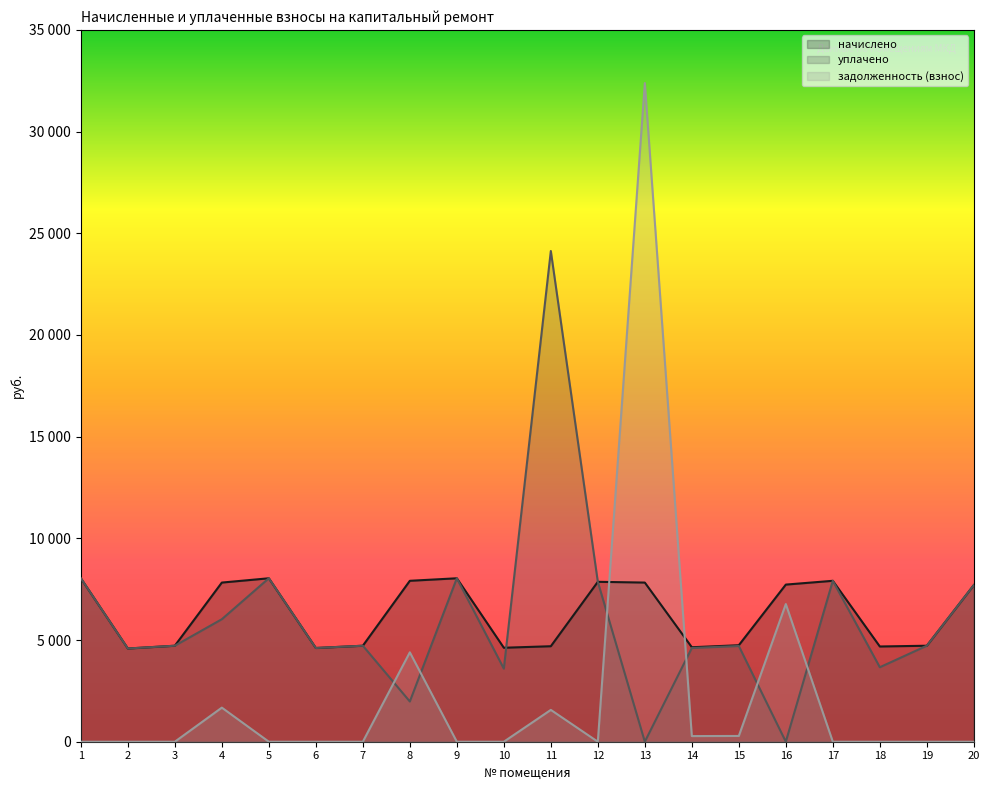

What is the sum of all задолженность (взнос) values?

47348.1